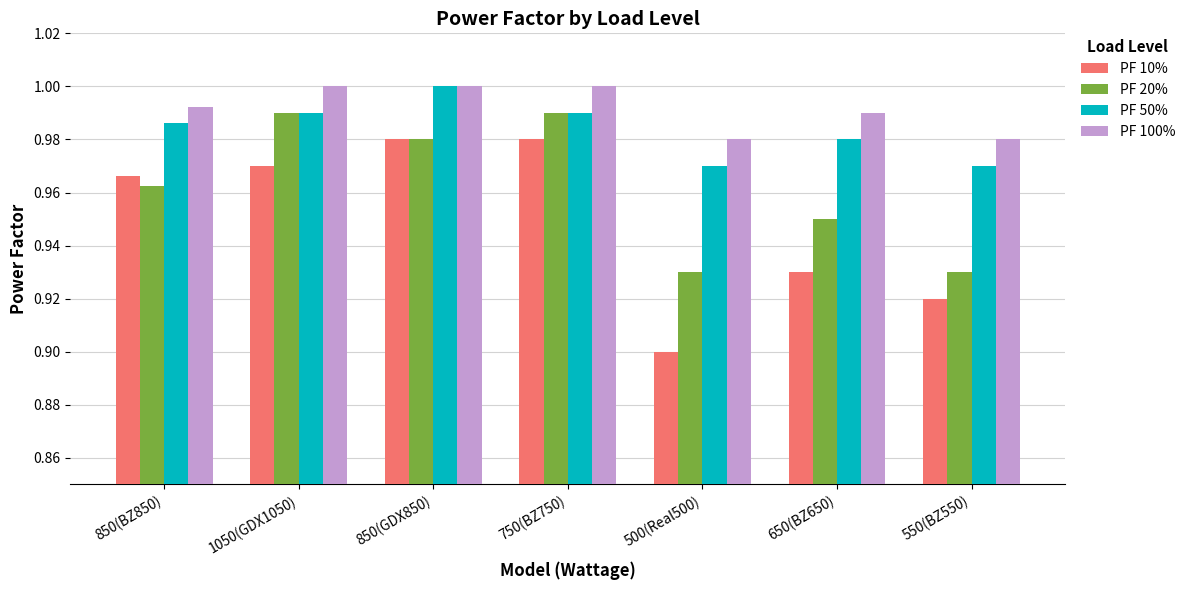

Is the value of PF 20% at 1050(GDX1050) greater than the value of PF 10% at 850(GDX850)?

Yes